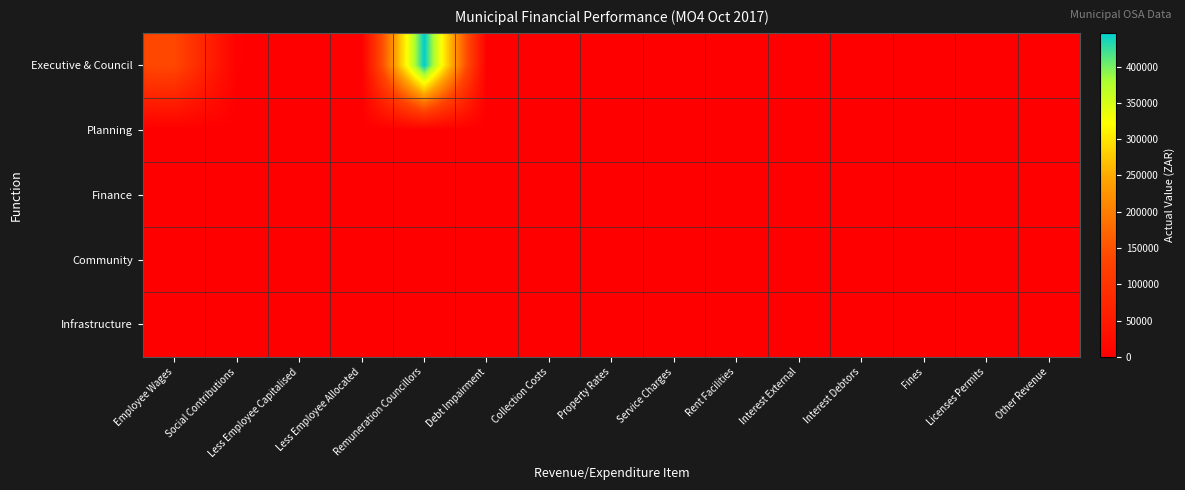

Which has a higher value, Less Employee Allocated or Less Employee Capitalised?

Less Employee Allocated